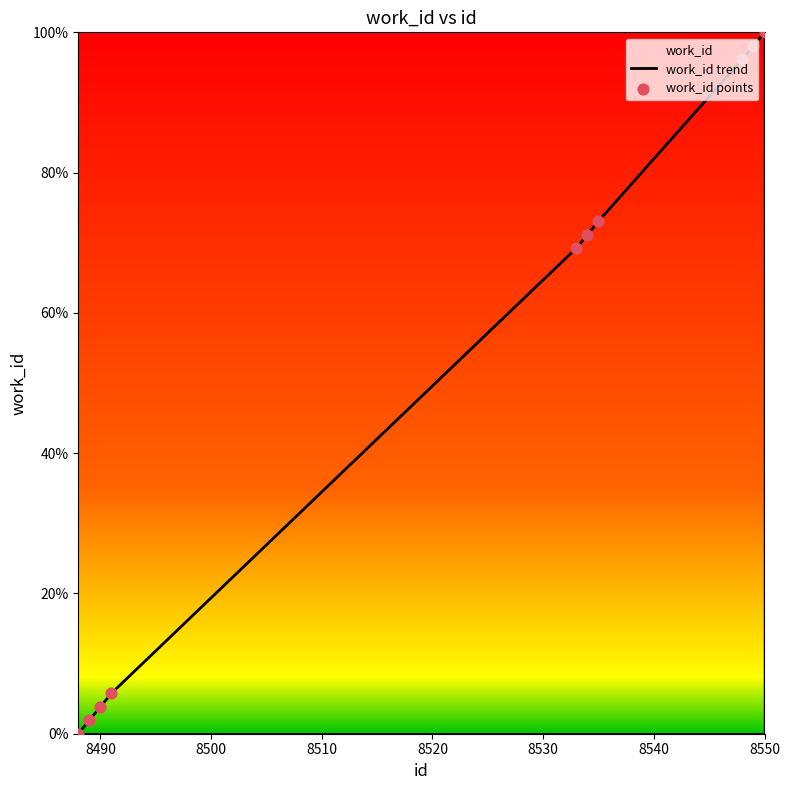

What is the ratio of the value at 8491 to the value at 8534?

0.1